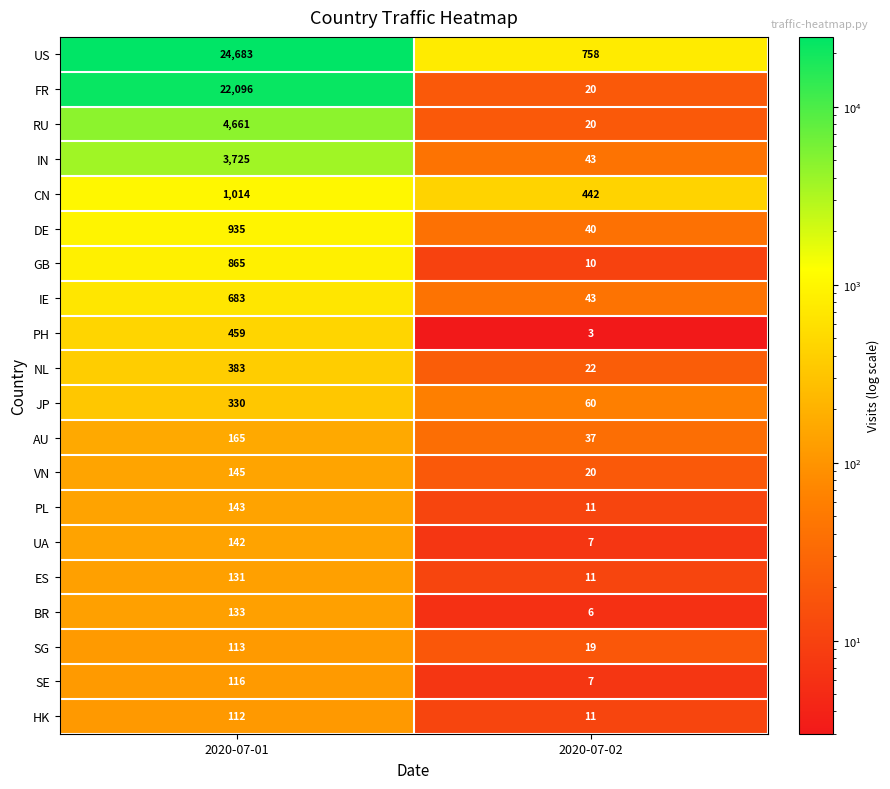

At which category is the sum across all series the highest?

2020-07-01